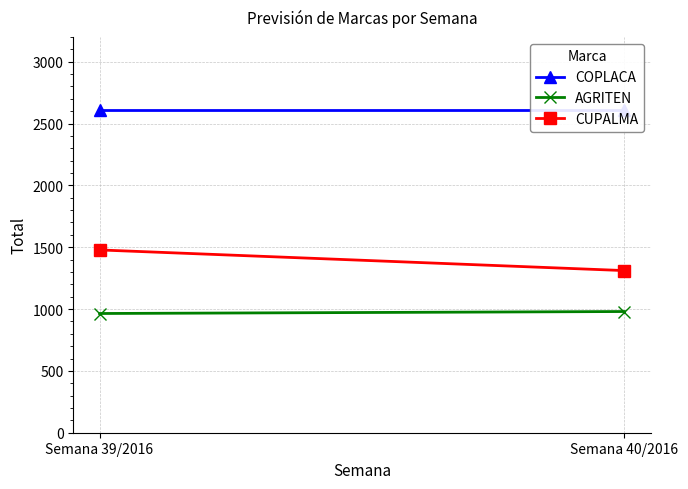

Which category has the lowest value across all series?

Semana 39/2016